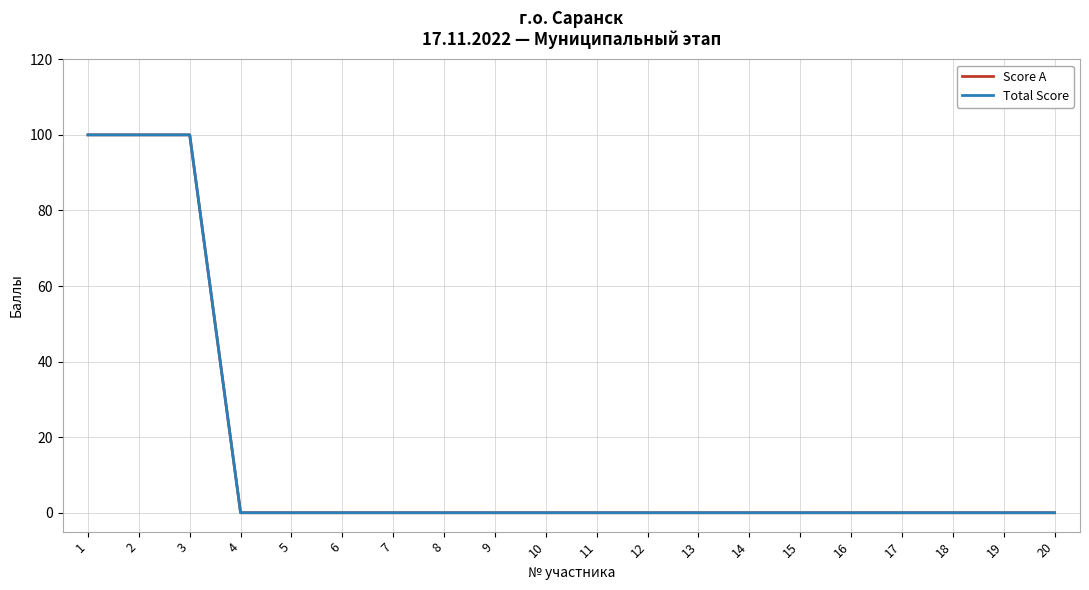

Is this an area chart (filled region under the line)?

No